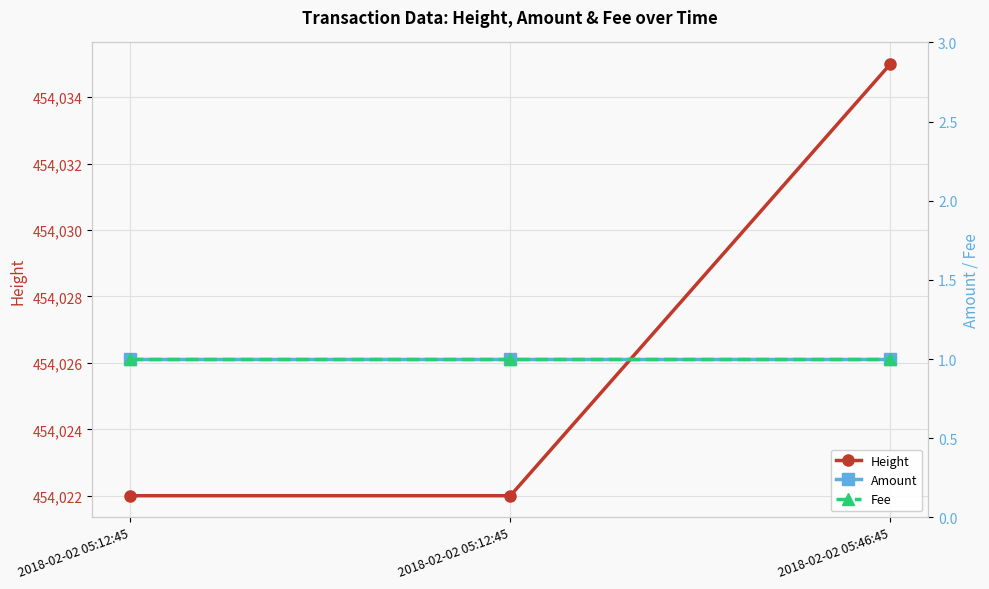

What are all the series names shown in the legend?

Height, Amount, Fee